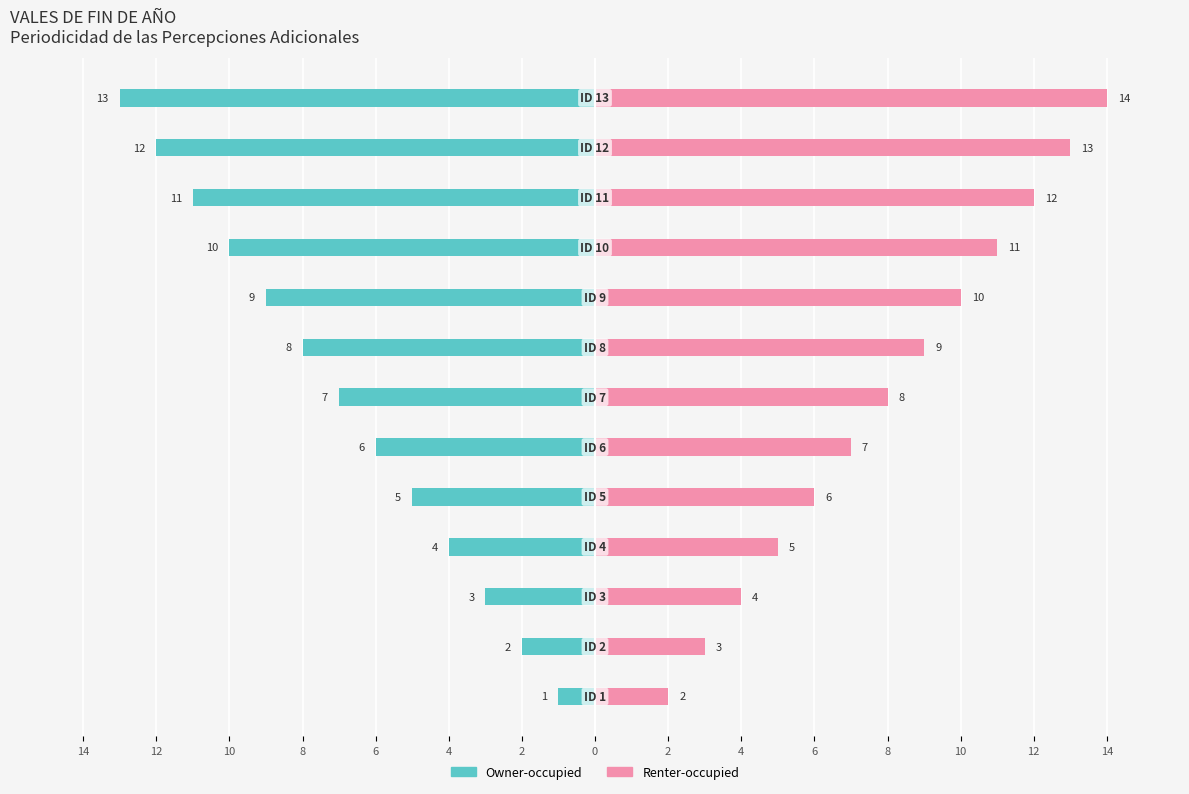

Is the value of Owner-occupied at 0 greater than the value of Renter-occupied at 8?

No